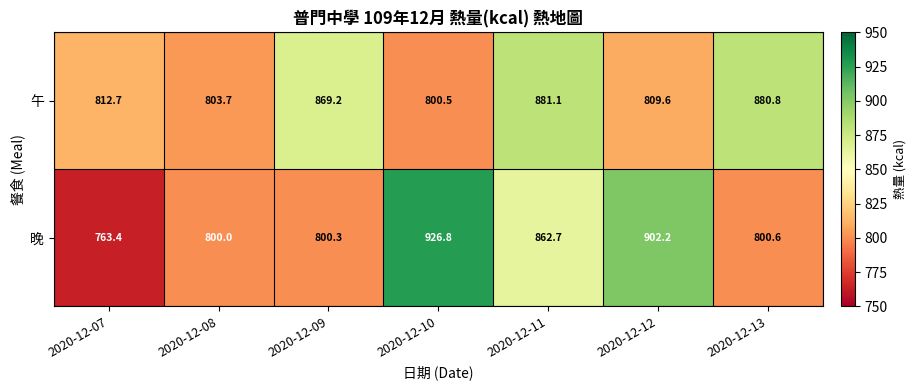

Between 2020-12-09 and 2020-12-12, which series saw the biggest shift?

晚